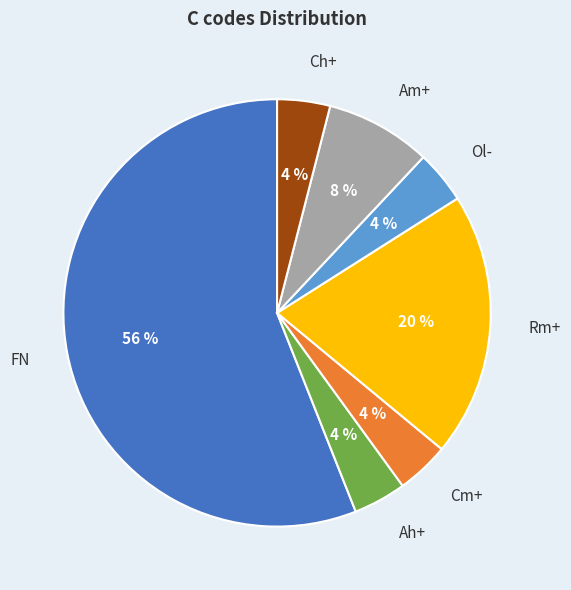

Which has a higher value, Cm+ or FN?

FN